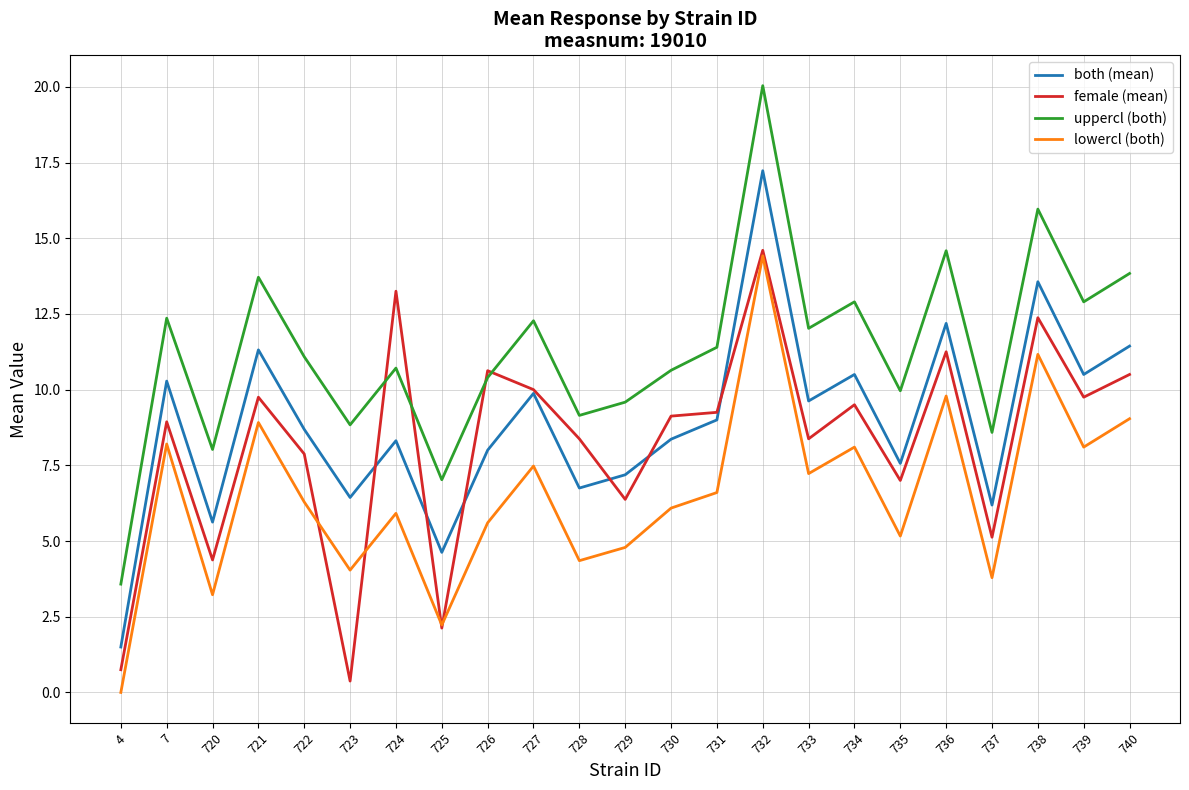

At which label does uppercl (both) reach its minimum?

4